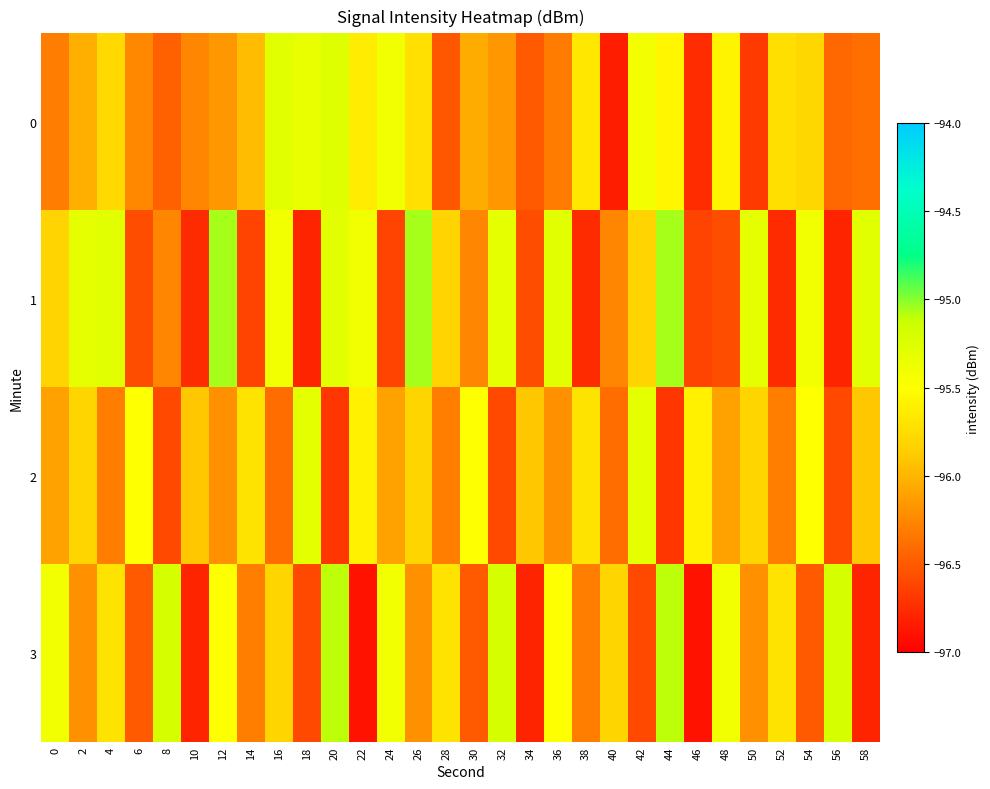

What is the difference between the highest and lowest values at 22?

1.5